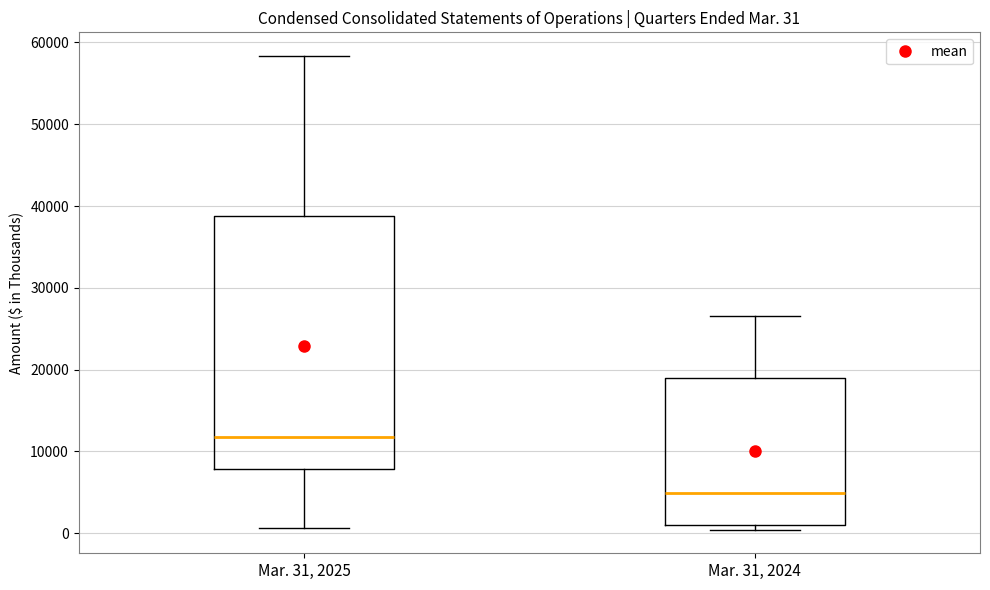

Which box has the lowest median line?

Mar. 31, 2024